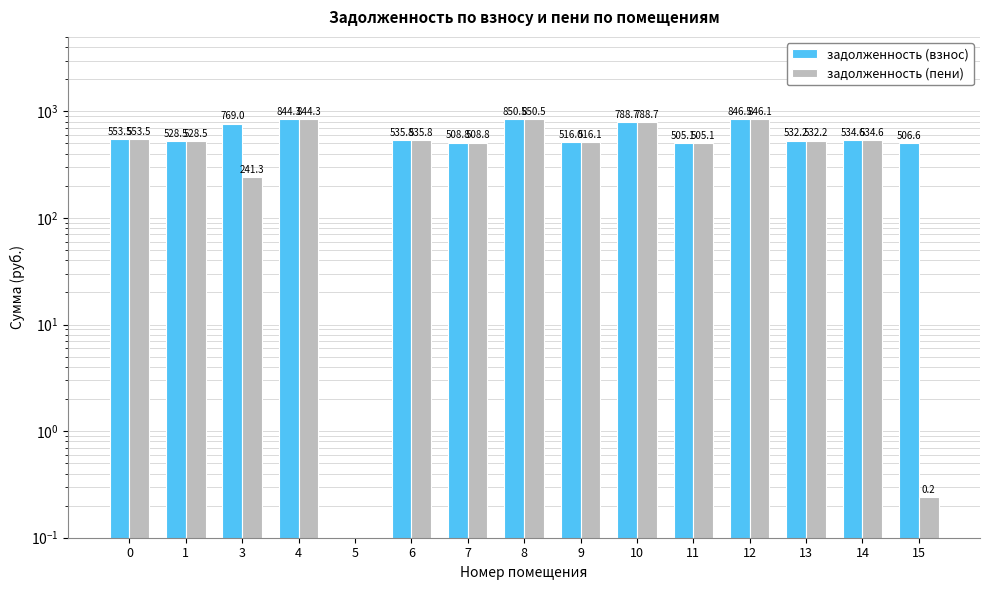

Between 9 and 4, which is larger?

4